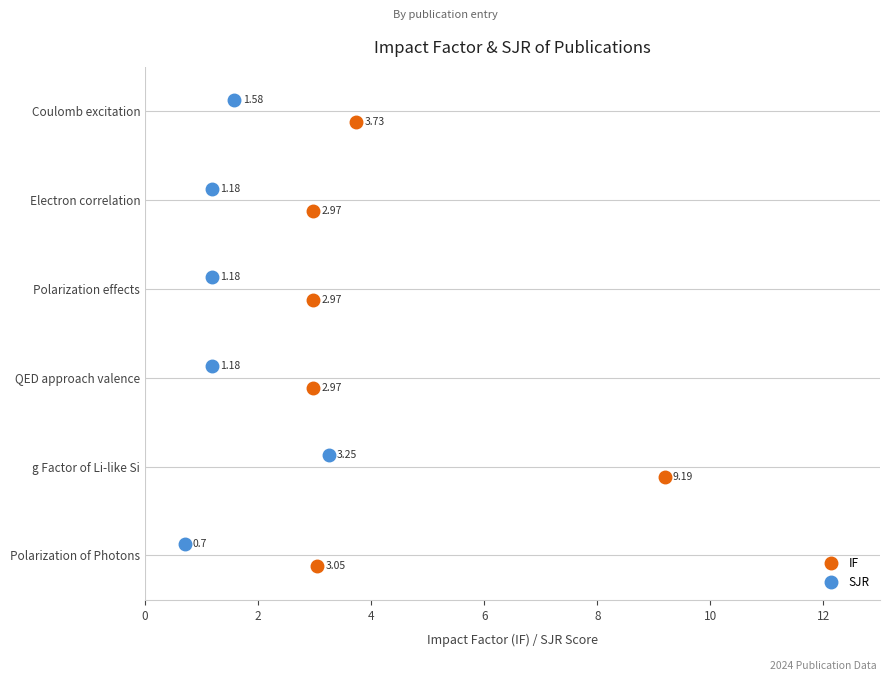

The IF series shows 5.3 at 2022. True or false?

False